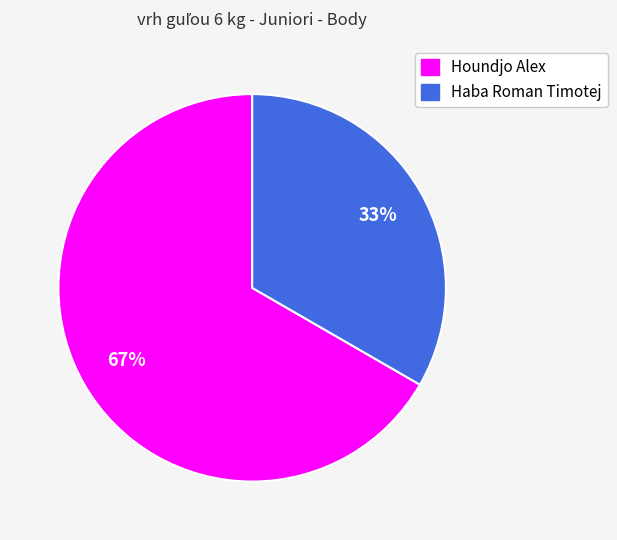

Does any single category account for the majority?

Yes